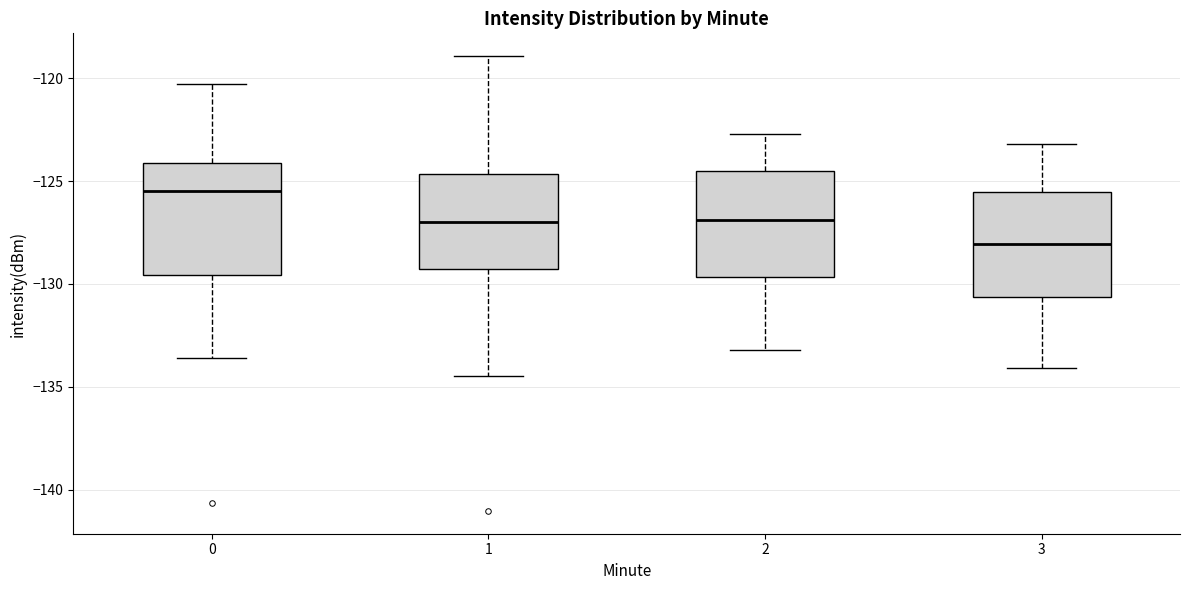

Which box's median line is the highest?

0